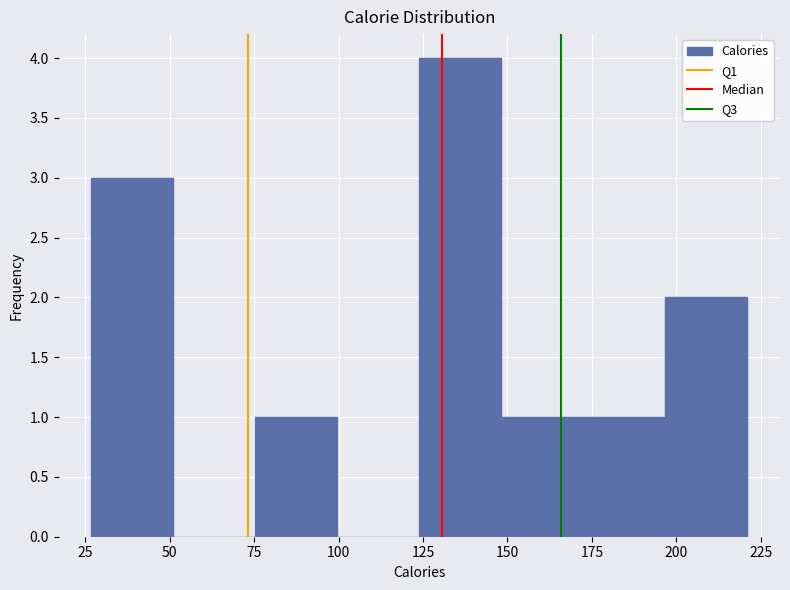

How tall is the bar that spans 150 to 170 on the x-axis? Neither the bar edges nor the heights are printed on the chart, so give them approximately, as read against the axes.

1